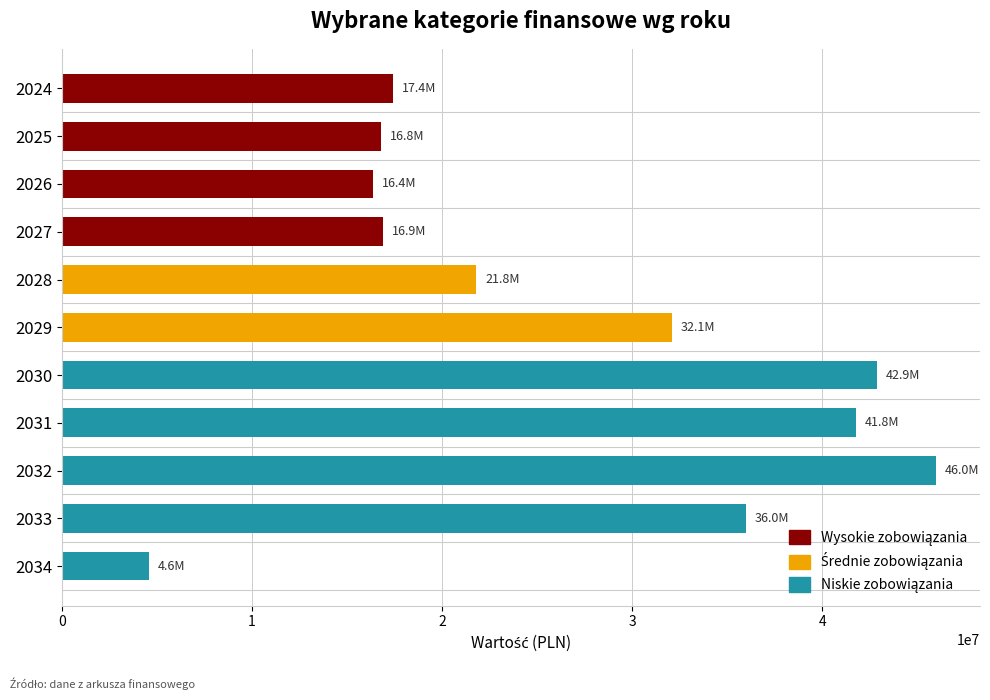

What is the ratio of the value at 2030 to the value at 2034?

9.3